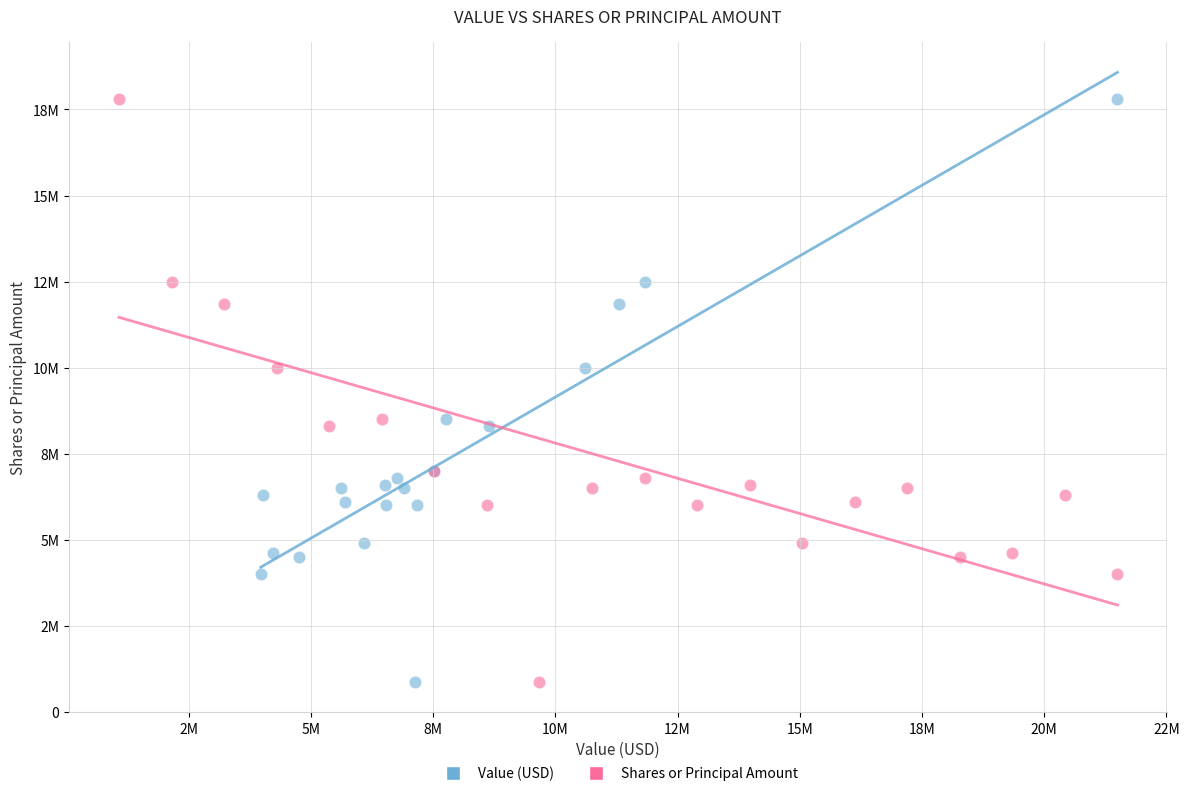

What are all the series names shown in the legend?

Value (USD), Shares or Principal Amount